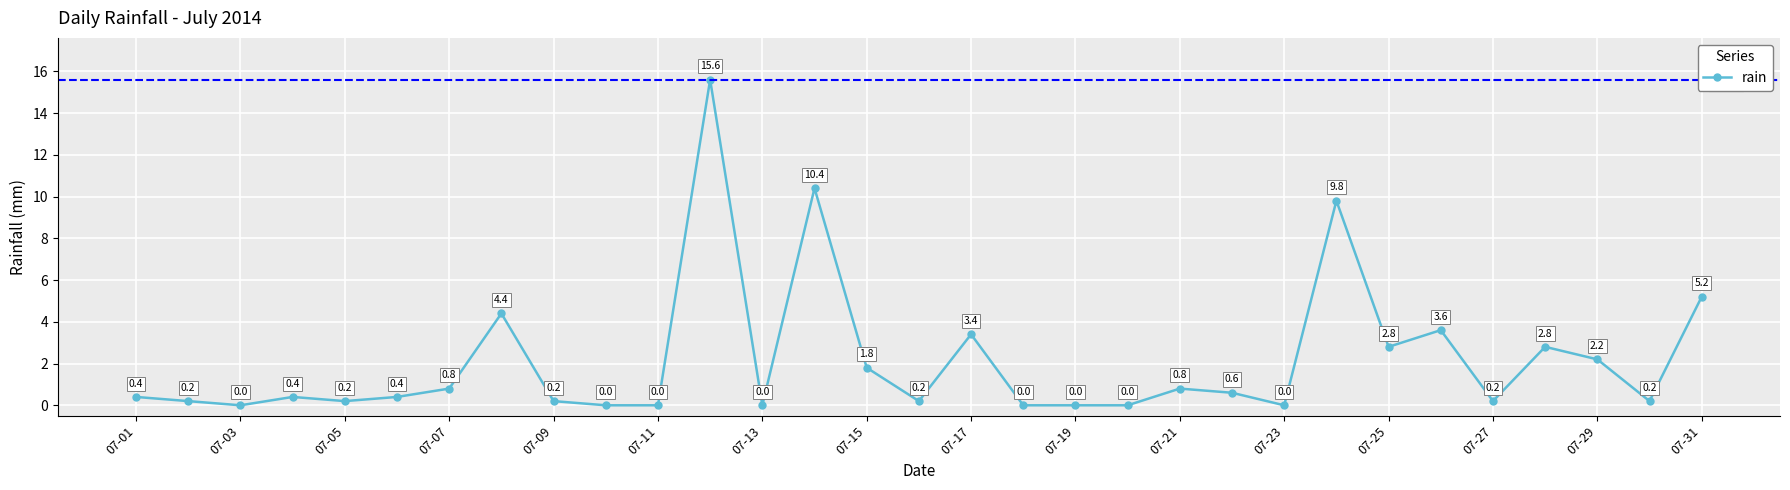

What is the sum of all values?

66.6